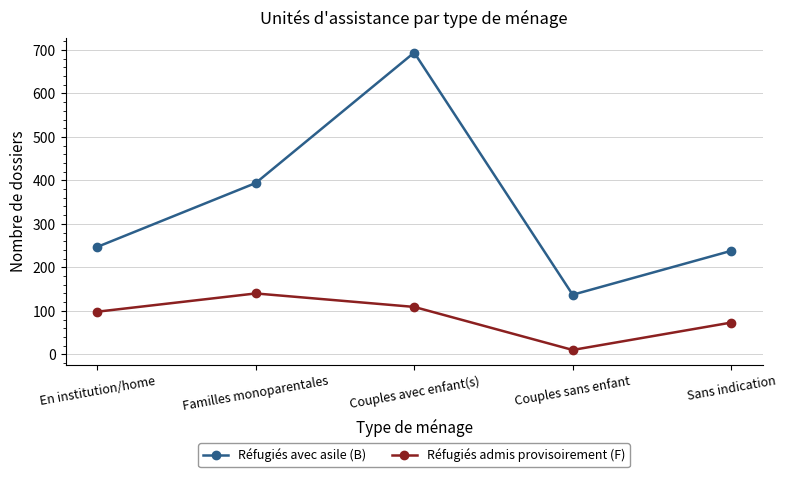

The Réfugiés admis provisoirement (F) series shows 178 at Couples avec enfant(s). True or false?

False